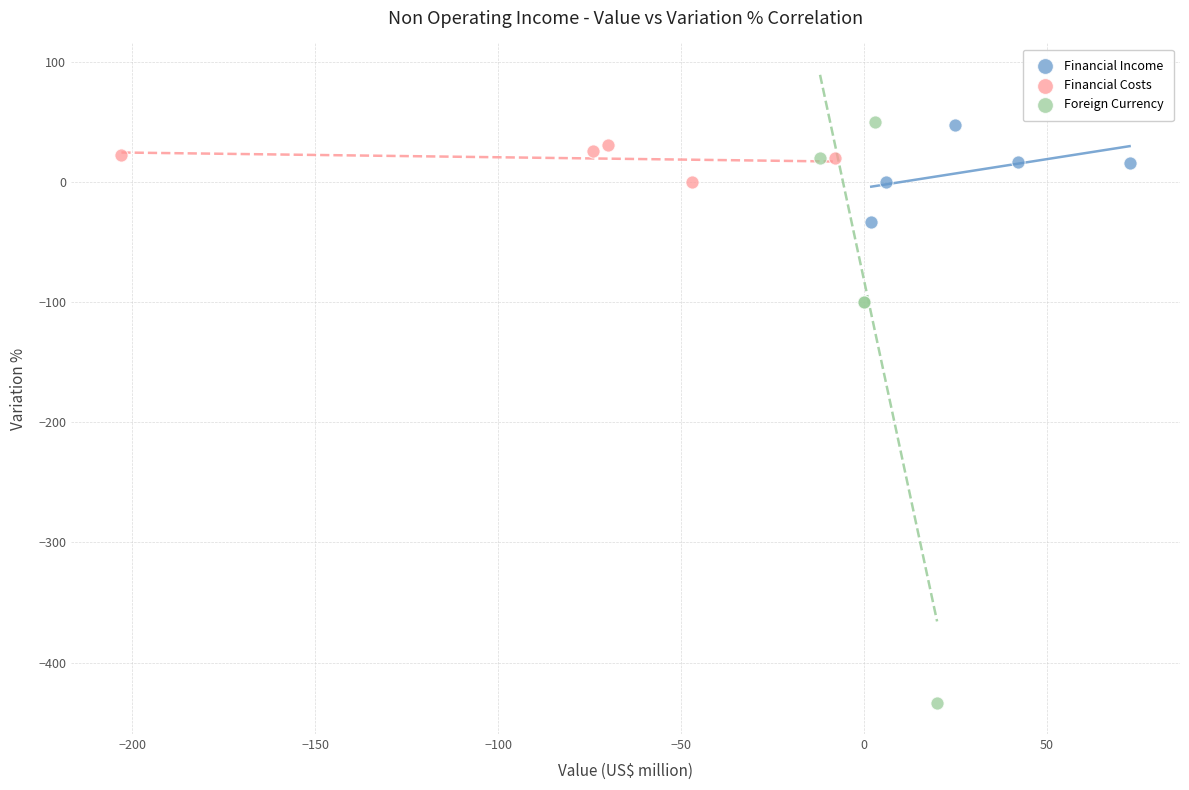

Which series reaches the minimum Y coordinate?

Foreign Currency